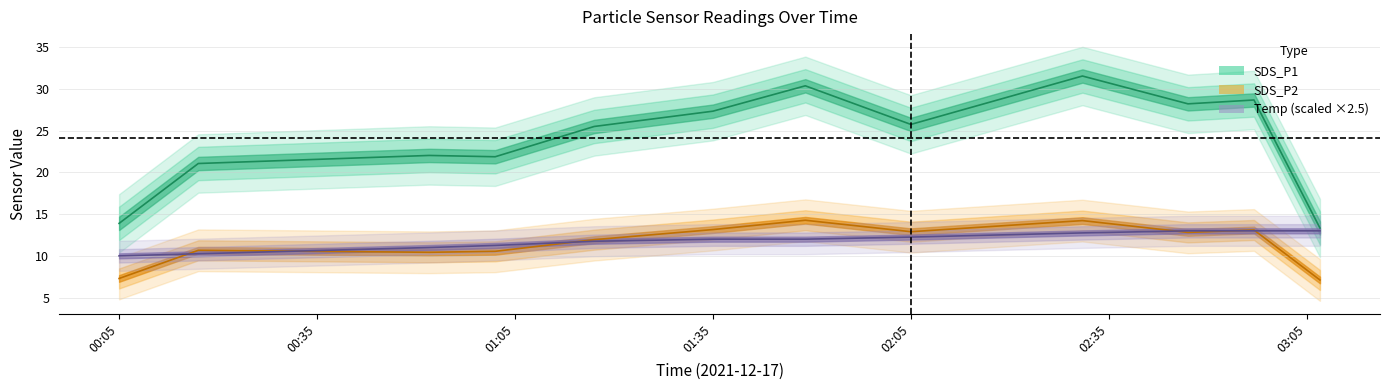

How many distinct data groups are displayed?

3